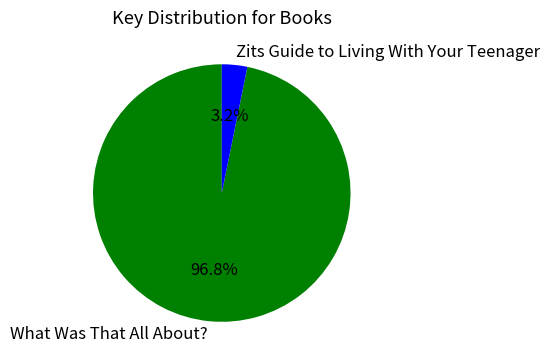

True or false: What Was That All About? accounts for 84% of the total.

False